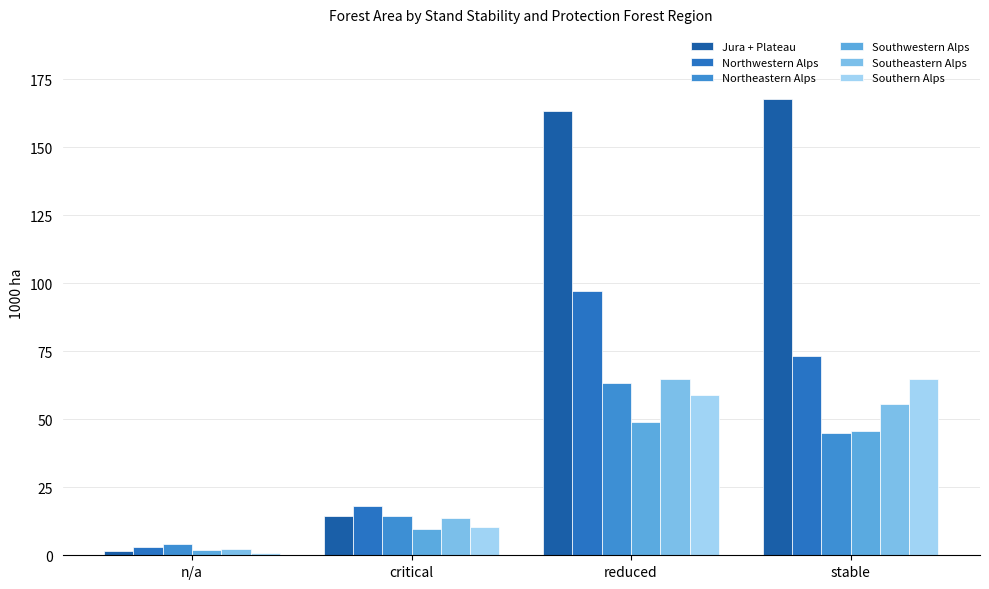

True or false: Southern Alps has a value of 1.1 at n/a.

False